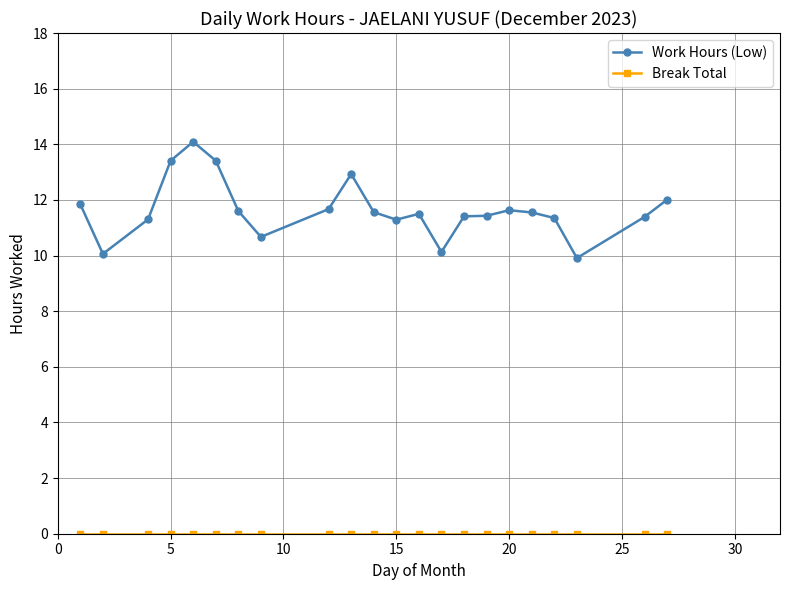

At how many categories does at least one series exceed 2?

22